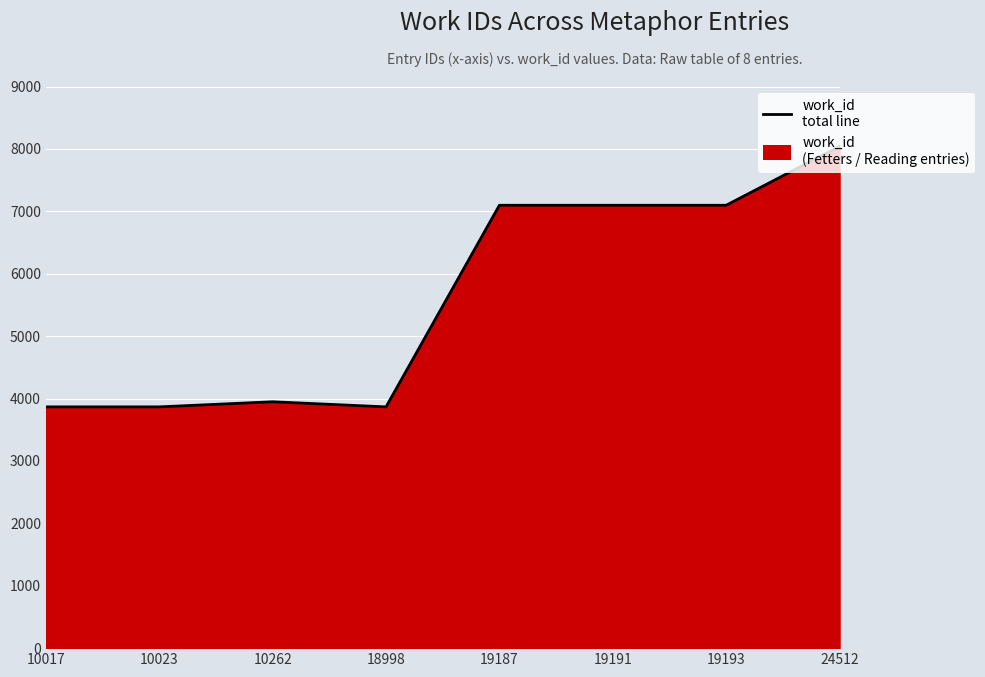

Reading left to right, extract all data points from this chart.

10017=3866	10023=3866	10262=3948	18998=3866	19187=7097	19191=7097	19193=7097	24512=8041